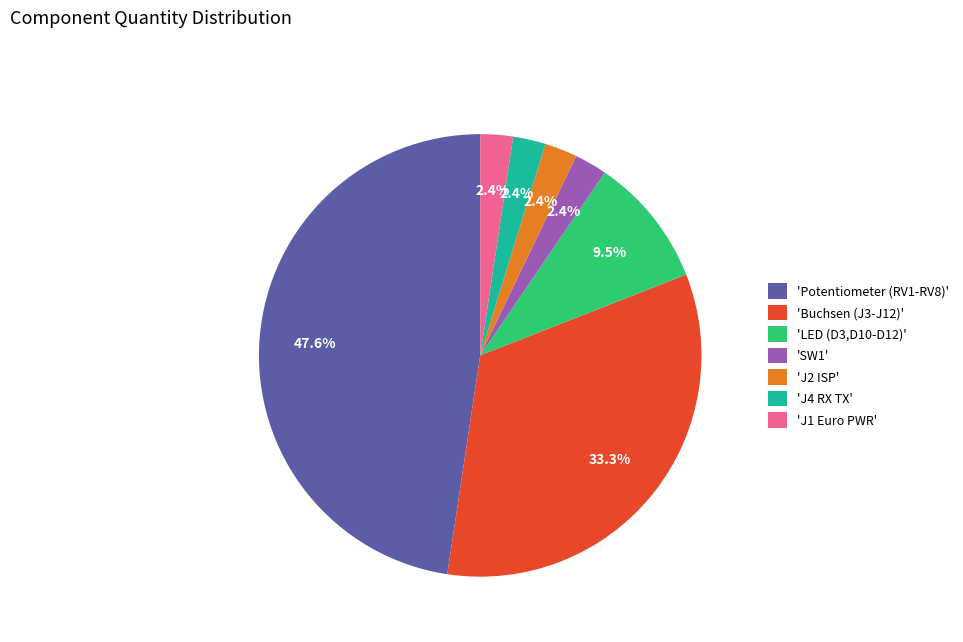

Which category has the biggest portion of the pie?

'Potentiometer (RV1-RV8)'